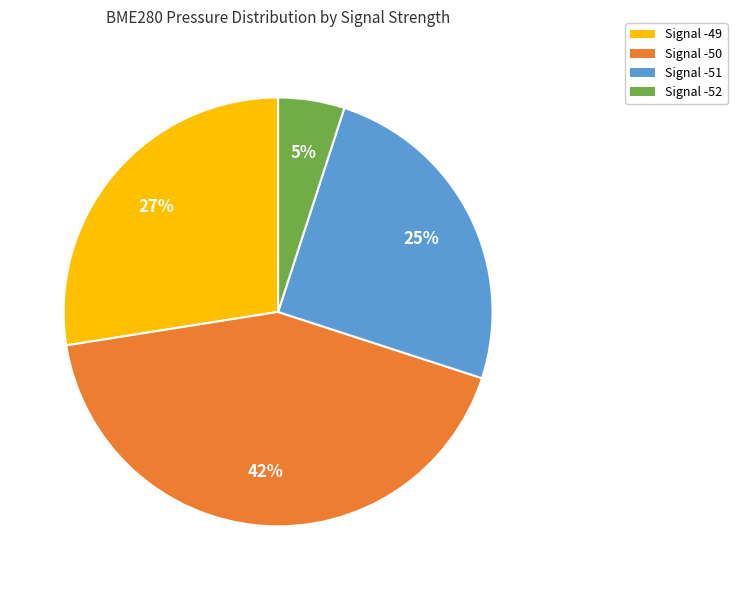

Rank the categories by value from highest to lowest.

Signal -50, Signal -49, Signal -51, Signal -52